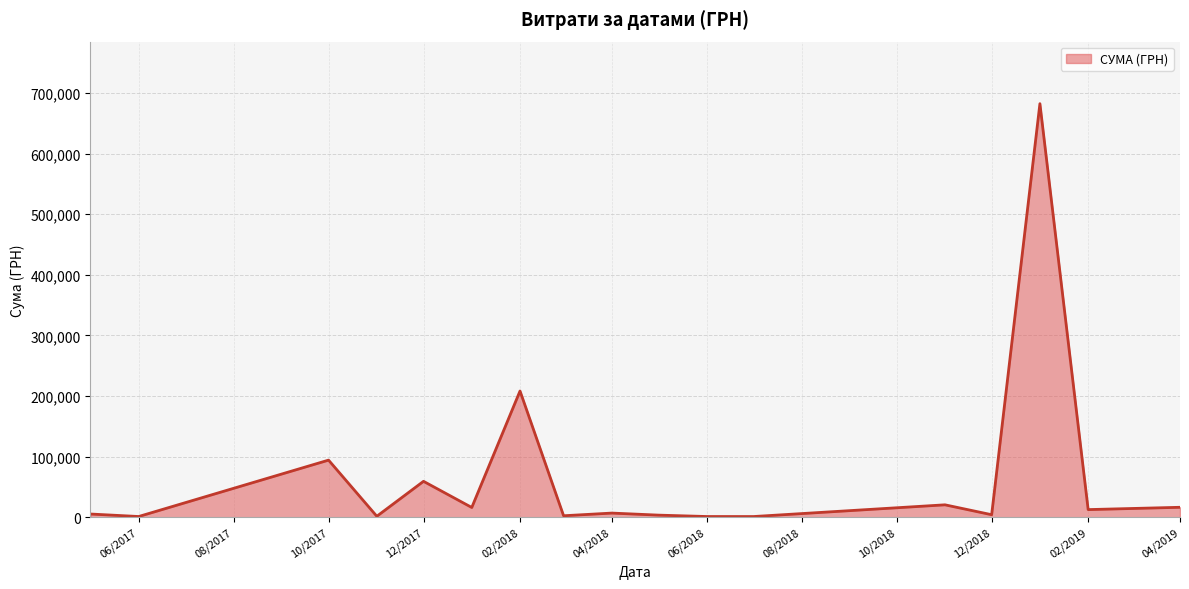

What is the greatest value displayed?

682486.6